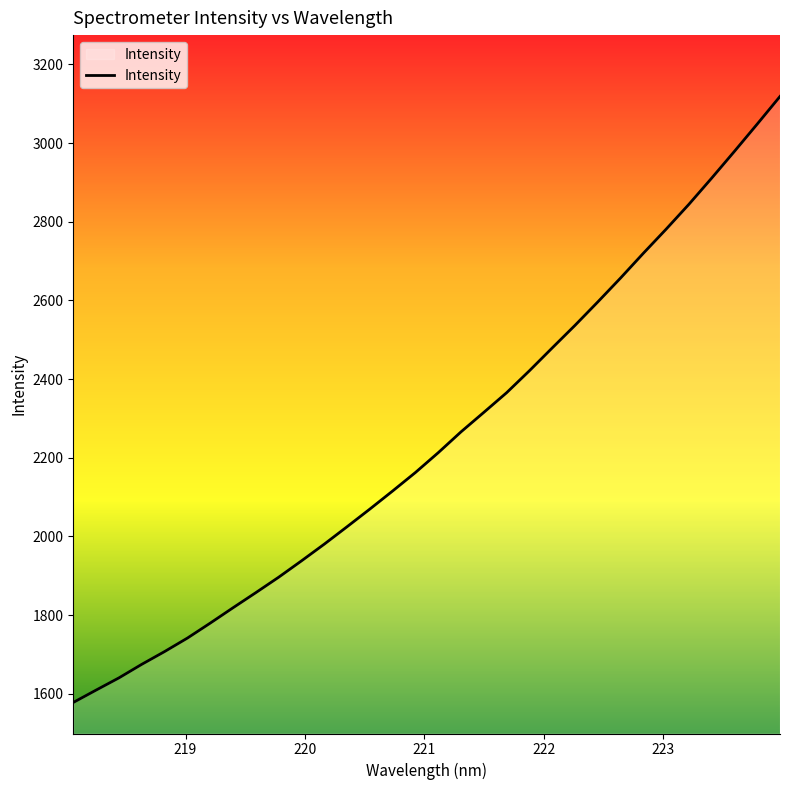

What is the difference between the maximum and minimum values?

1540.6